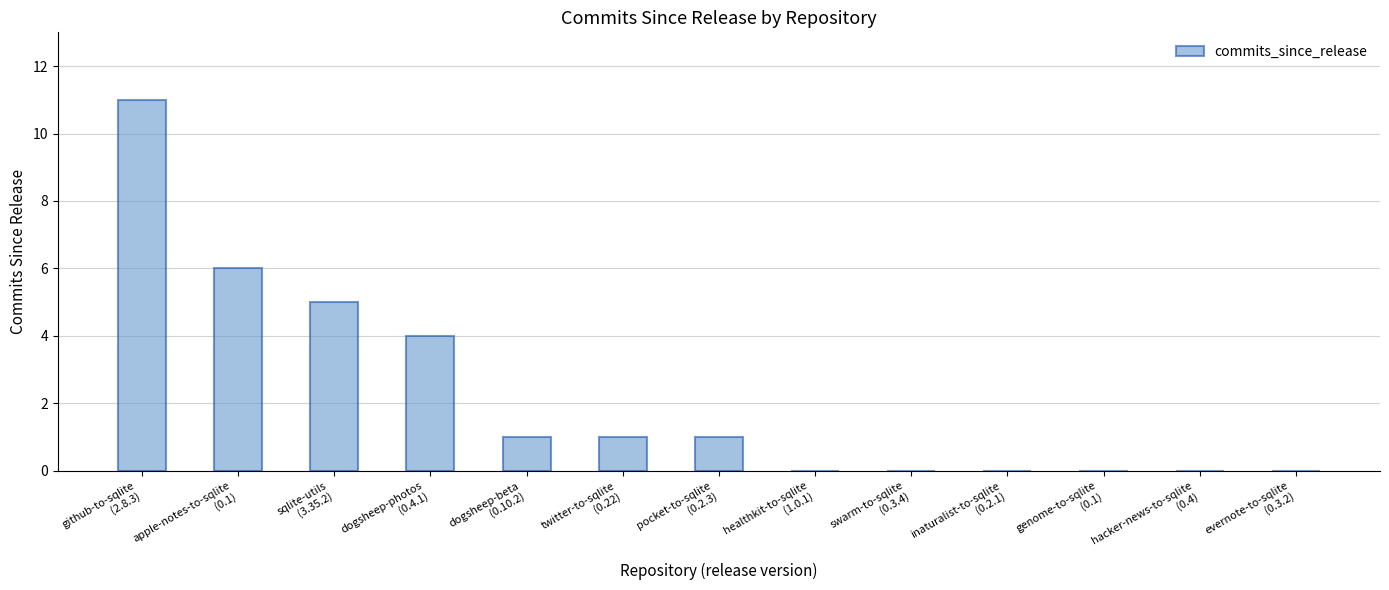

Count the number of categories in the chart.

13